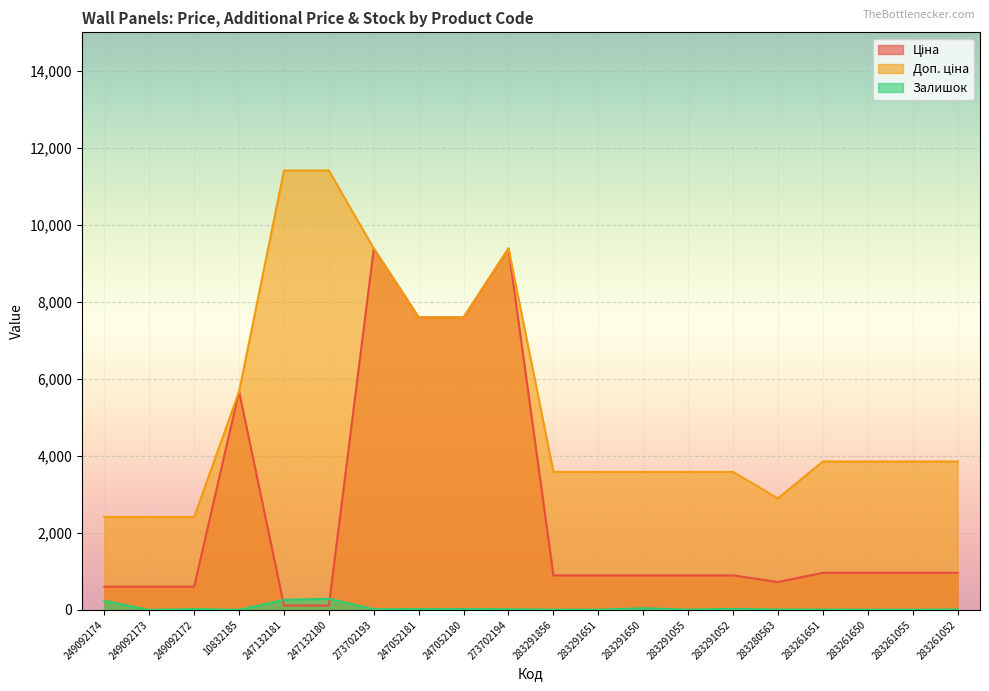

How many lines are shown in the chart?

3